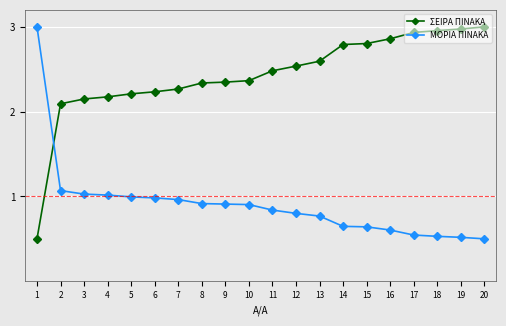

Rank the series at 4 from highest to lowest value.

ΣΕΙΡΑ ΠΙΝΑΚΑ, ΜΟΡΙΑ ΠΙΝΑΚΑ